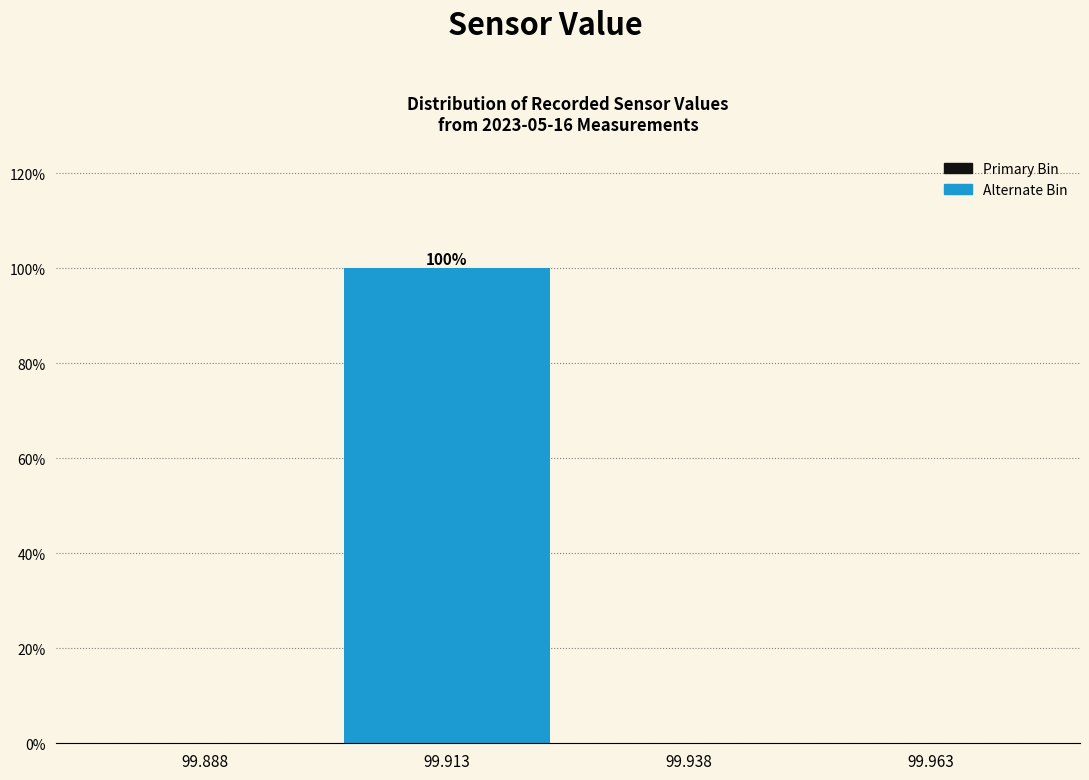

Over which range of the x-axis is the bar tallest?

99.900 to 99.925